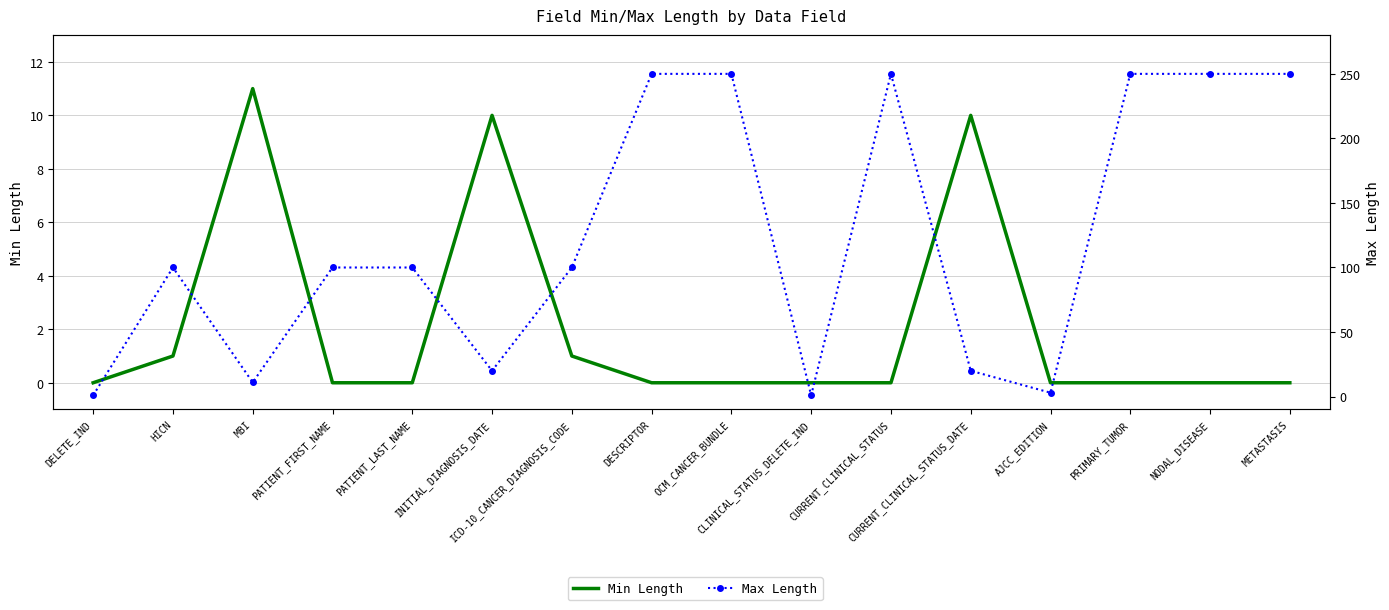

What is the label of the 4th point from the right?

AJCC_EDITION